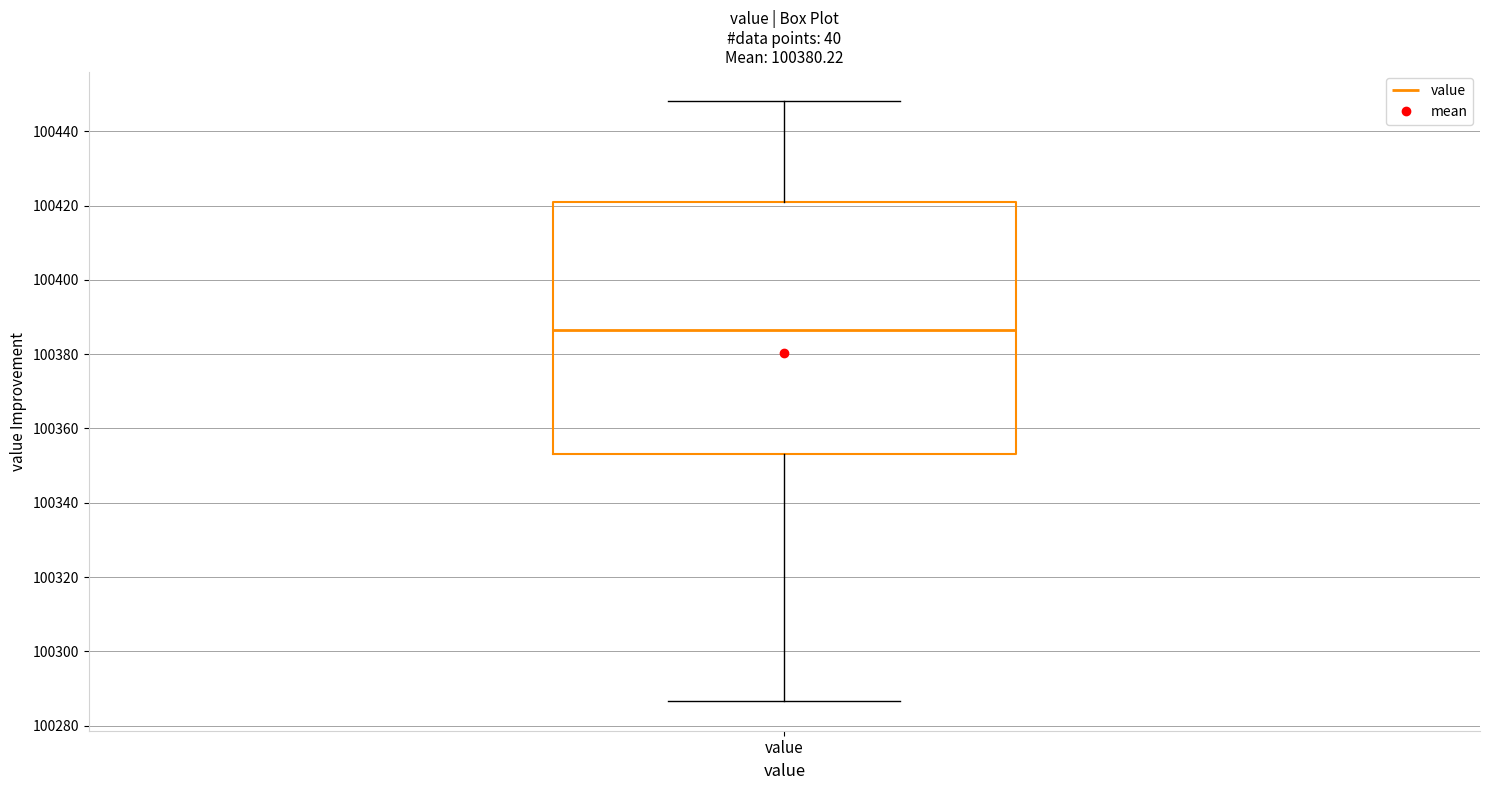

Read this box plot against the y-axis: the position of the median line, the range covered by the box, and the ends of both whiskers. The values are not printed on the chart, so give them approximately, as read against the axis.

median 100386, box 100354 to 100422, whiskers 100286 to 100448